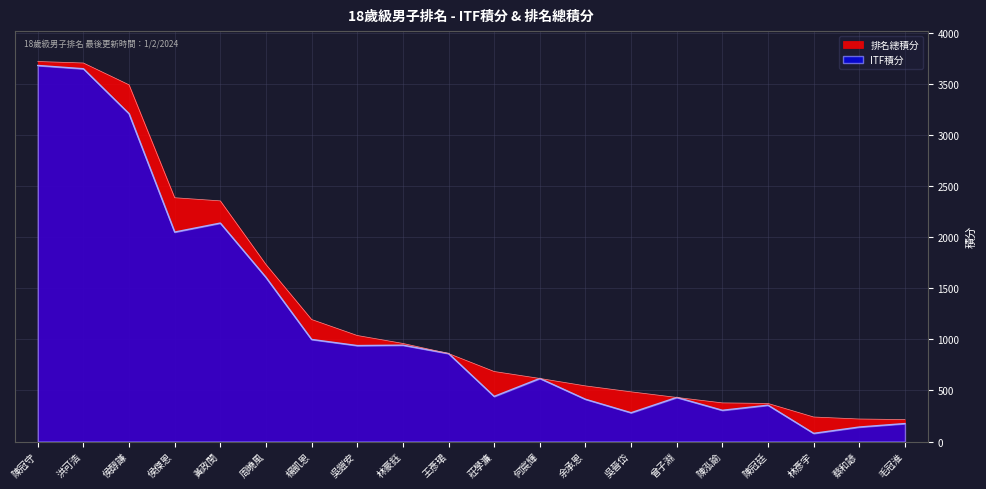

What is the average value of the 排名總積分 series?

1282.9